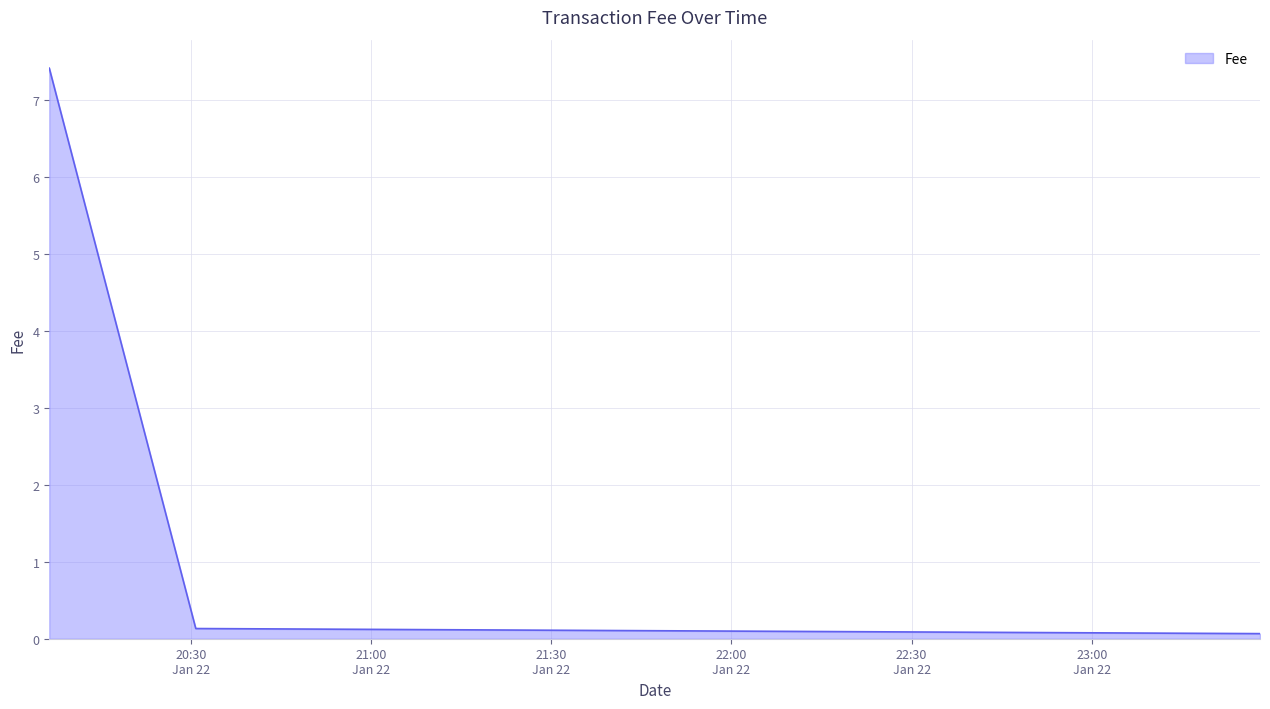

What is the maximum value shown in the chart?

7.4